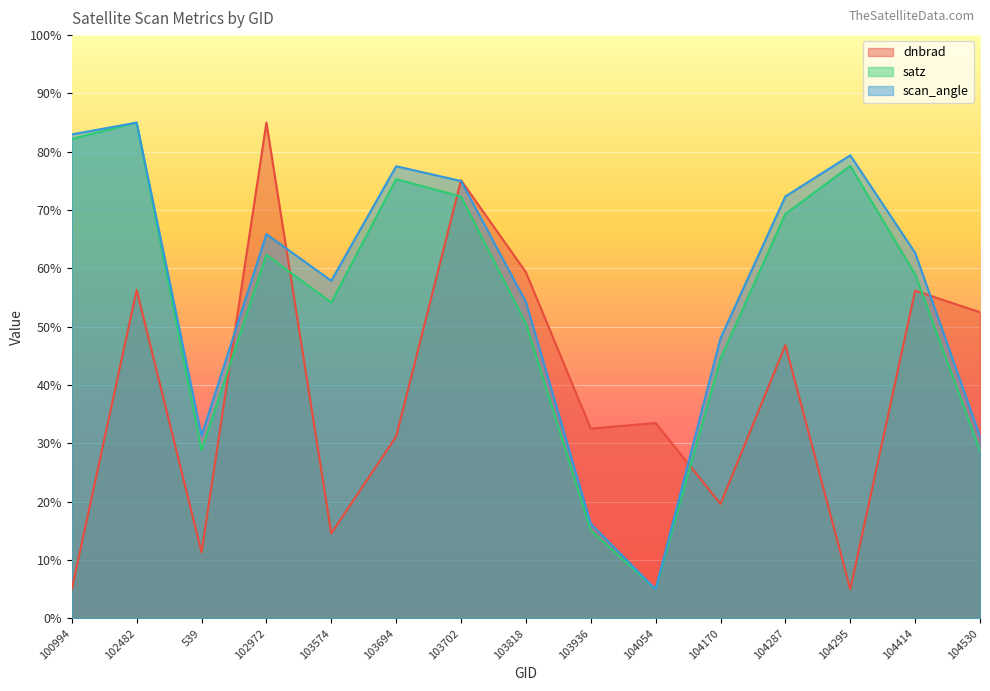

What is the difference between the maximum and minimum values in the scan_angle series?

80.0